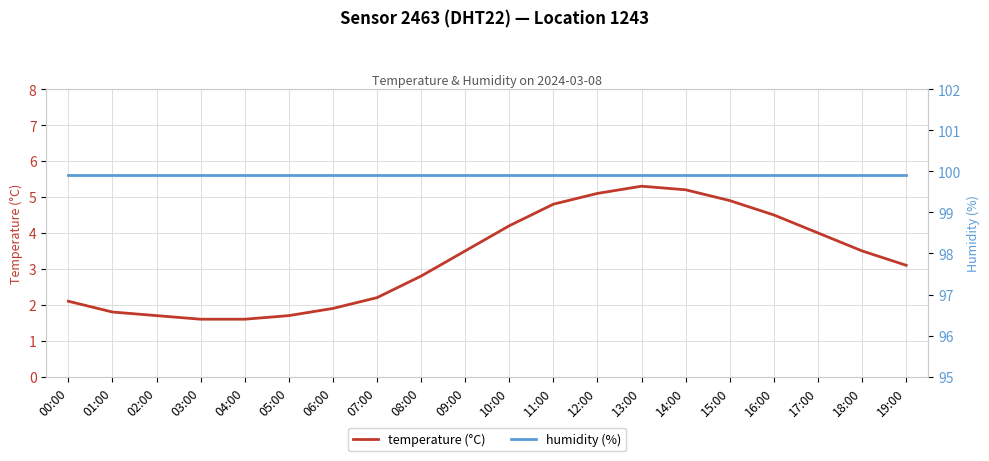

Does the chart display data point markers on the line(s)?

No